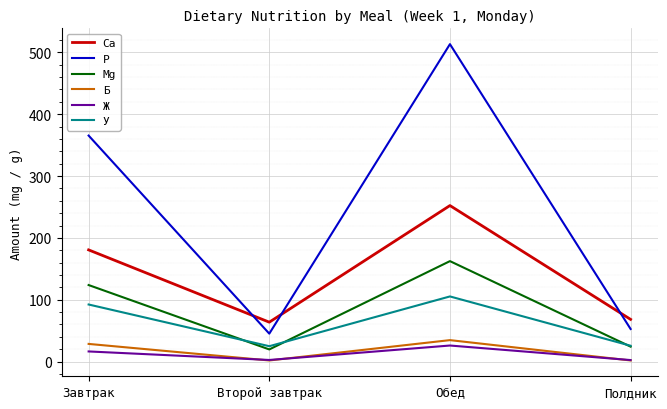

At which category is the sum across all series the highest?

Обед